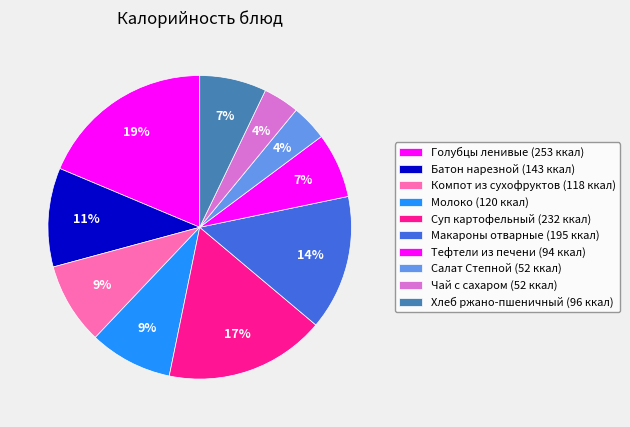

Count the number of slices in the pie.

10